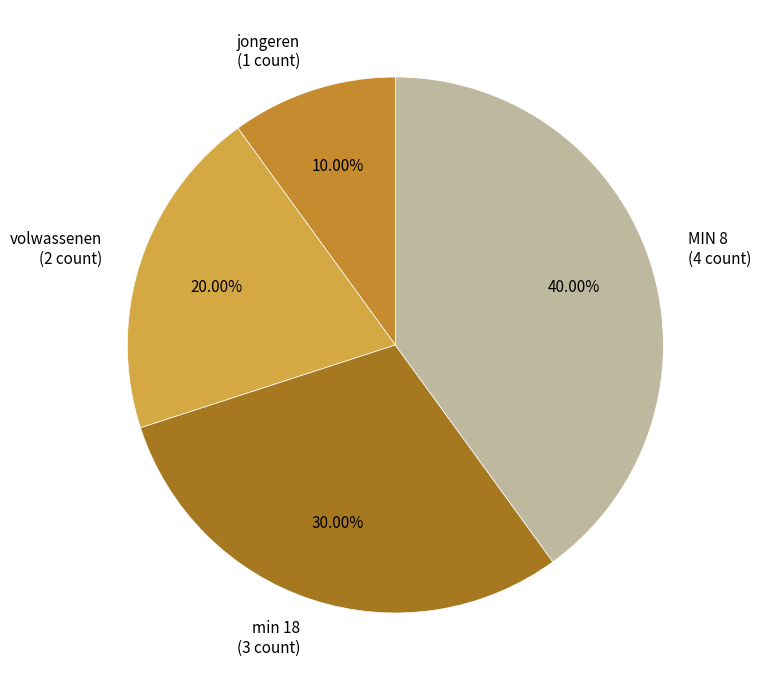

Between volwassenen (2 count) and MIN 8 (4 count), which is larger?

MIN 8 (4 count)